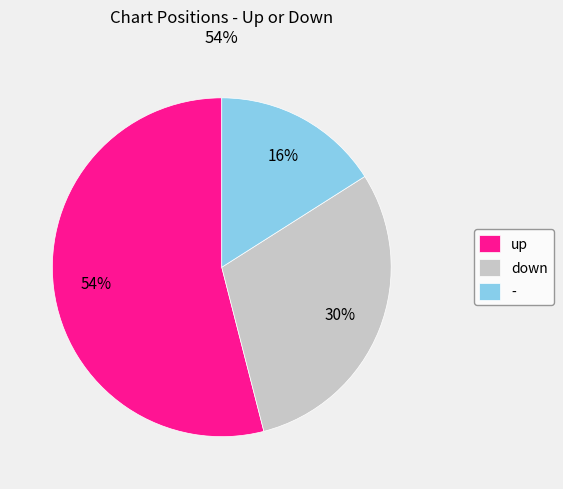

Is it true that down is 30% of the pie?

True